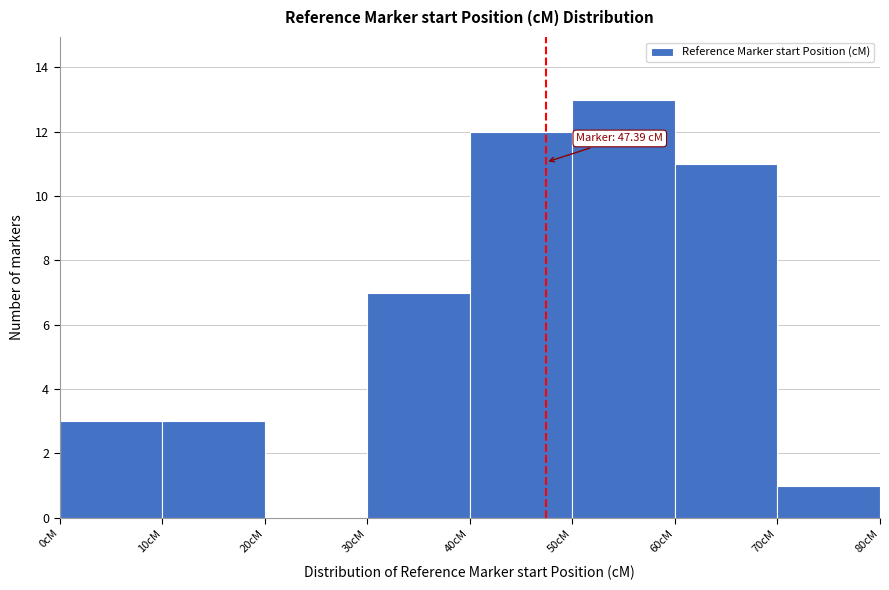

Over which range of the x-axis is the bar tallest?

50 to 60